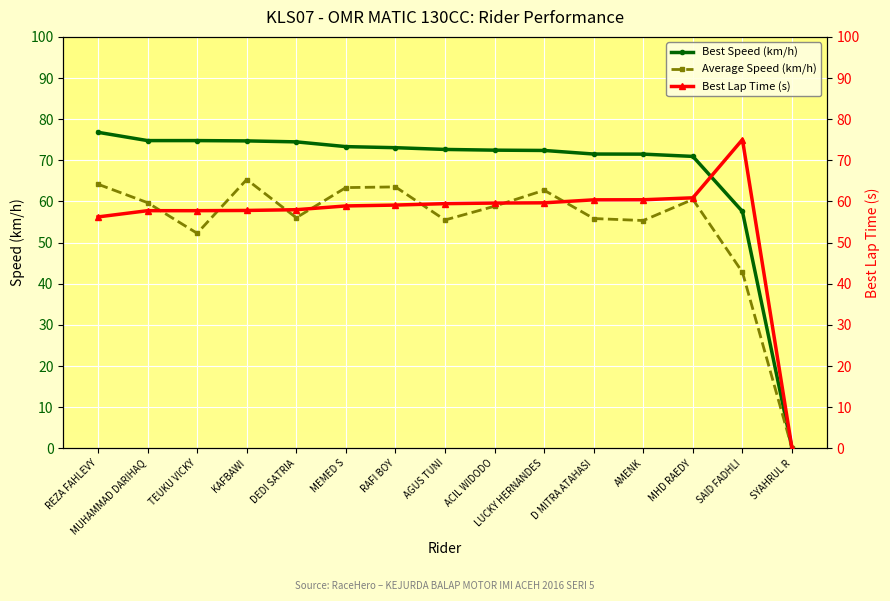

List the series in order of their peak value, highest first.

Best Speed (km/h), Best Lap Time (s), Average Speed (km/h)